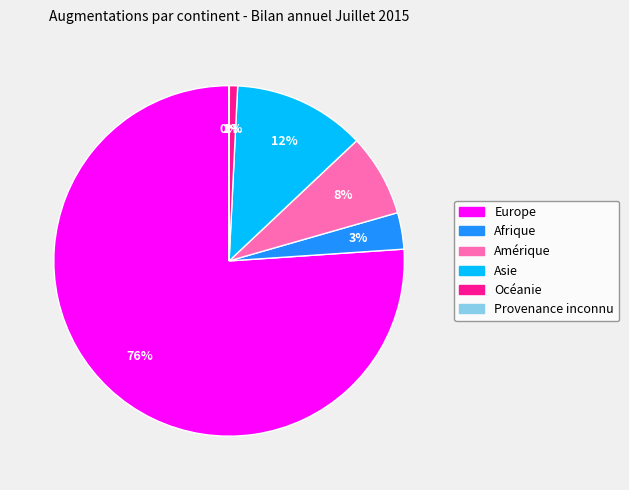

Does Asie account for over 50% of the chart?

No